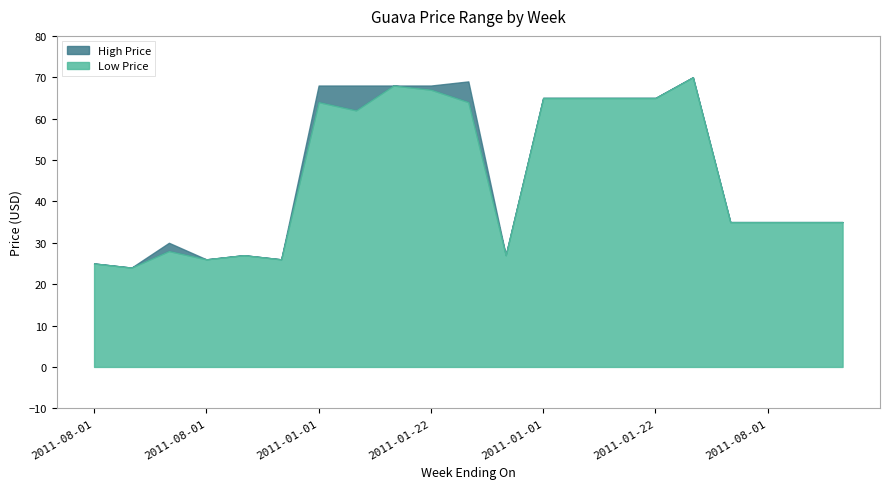

Does the chart have visible grid lines?

No